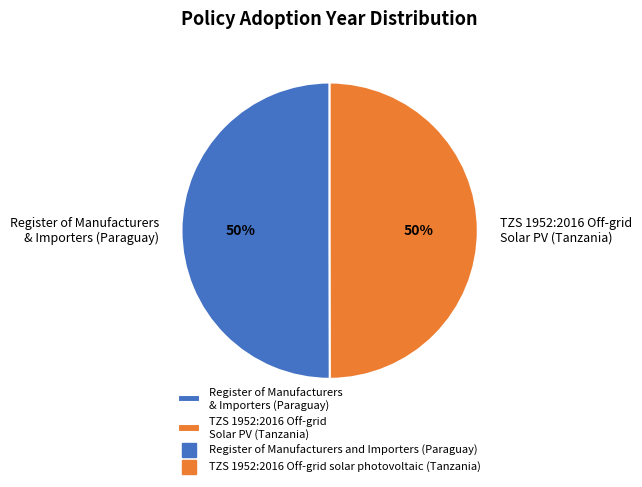

Approximately how many times larger is the value at TZS 1952:2016 Off-grid Solar PV (Tanzania) compared to Register of Manufacturers & Importers (Paraguay)?

1.0